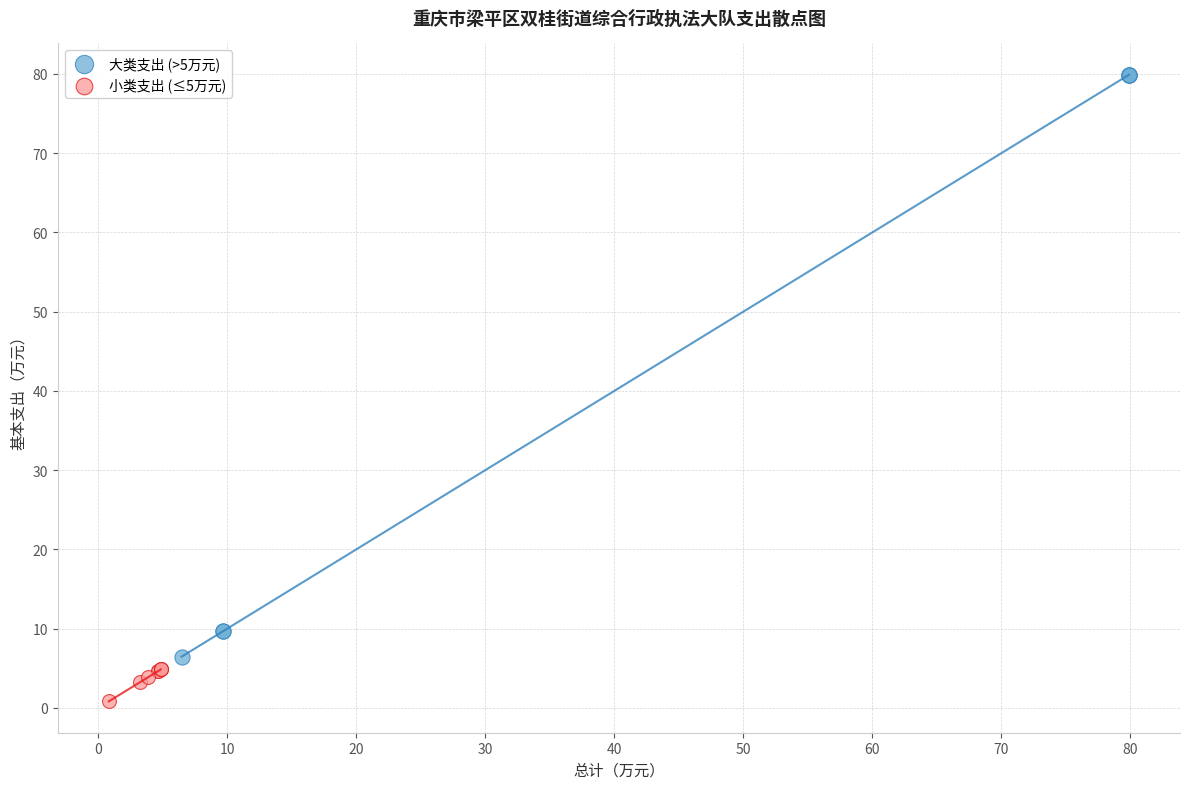

Which series has the widest spread of Y values?

大类支出 (>5万元)